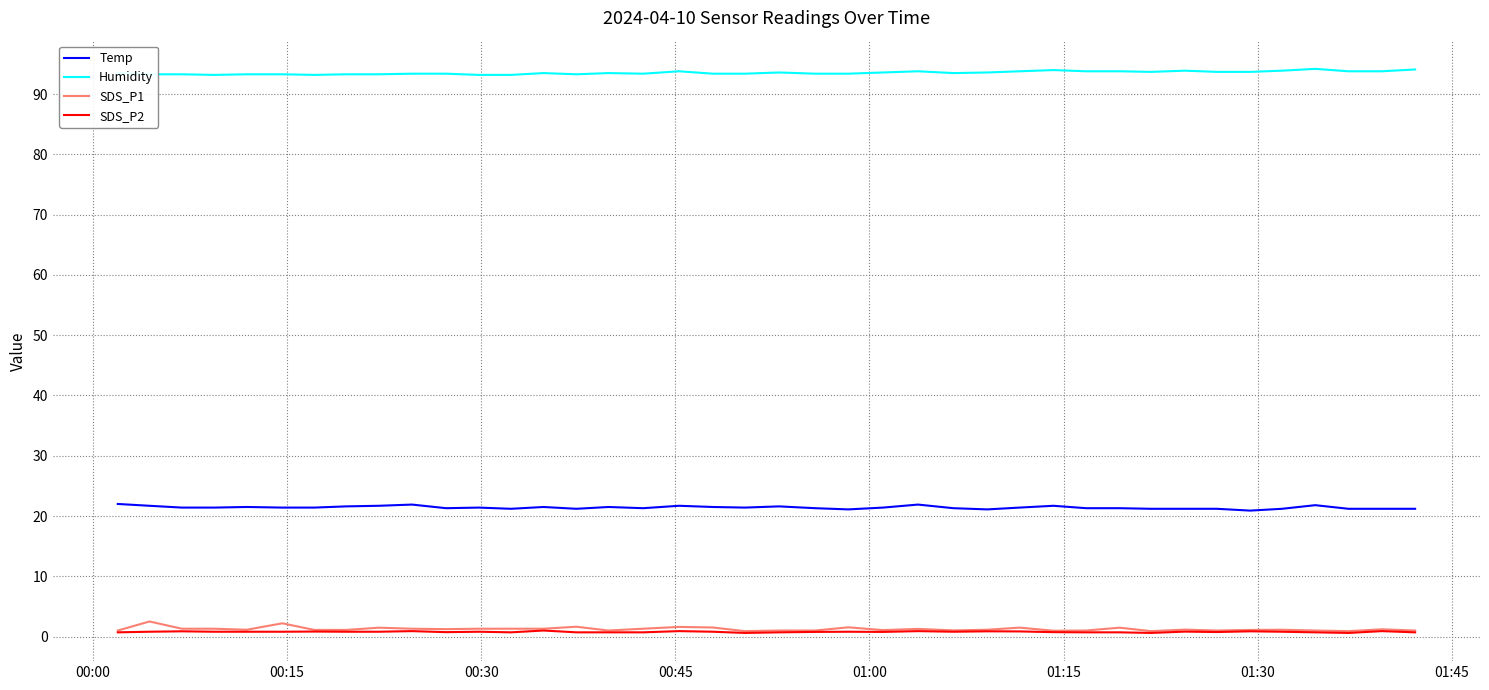

True or false: Humidity and Temp cross at least once.

False